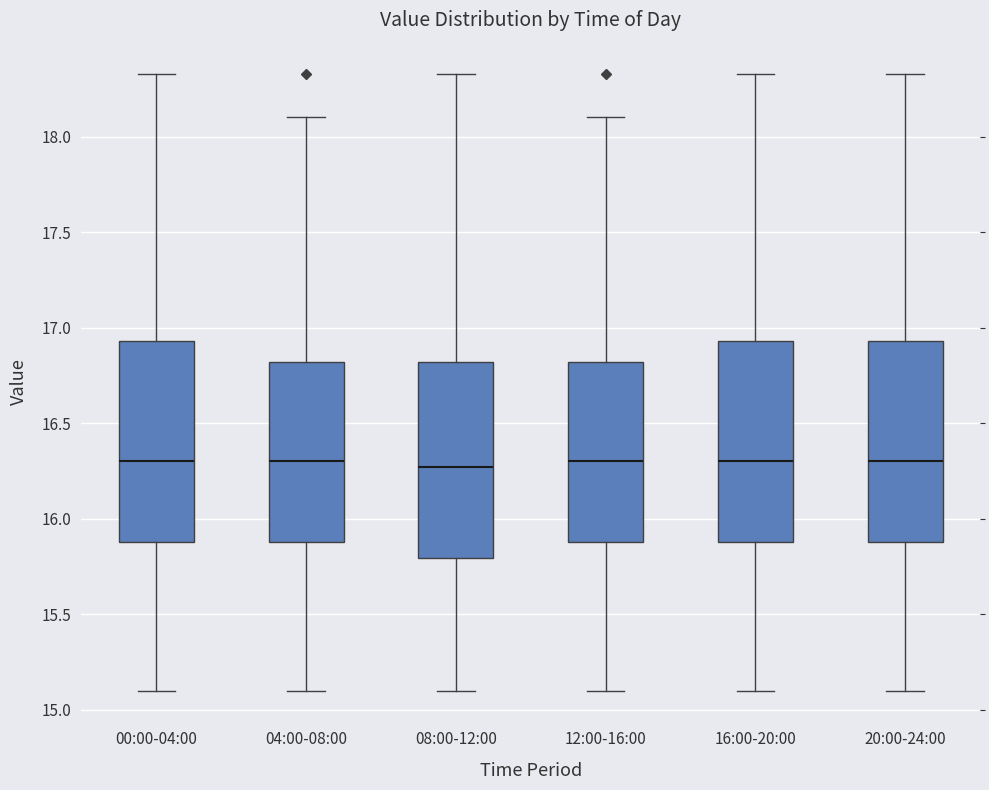

Reading left to right, transcribe this box plot: for each box, give where its median line is, the range the box spans, and where its two whiskers end, as read against the y-axis. The values are not printed on the chart, so give them approximately, as read against the axis.

00:00-04:00: median 16.30, box 15.90 to 16.95, whiskers 15.10 to 18.35
04:00-08:00: median 16.30, box 15.90 to 16.80, whiskers 15.10 to 18.10
08:00-12:00: median 16.25, box 15.80 to 16.80, whiskers 15.10 to 18.35
12:00-16:00: median 16.30, box 15.90 to 16.80, whiskers 15.10 to 18.10
16:00-20:00: median 16.30, box 15.90 to 16.95, whiskers 15.10 to 18.35
20:00-24:00: median 16.30, box 15.90 to 16.95, whiskers 15.10 to 18.35